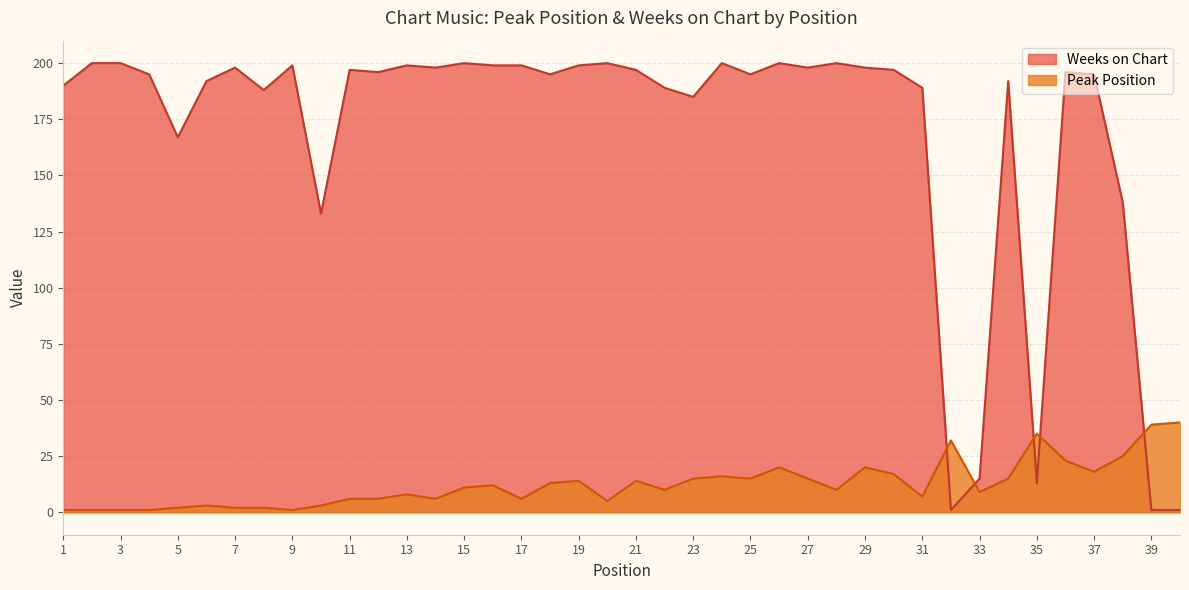

At which category is the sum across all series the highest?

26